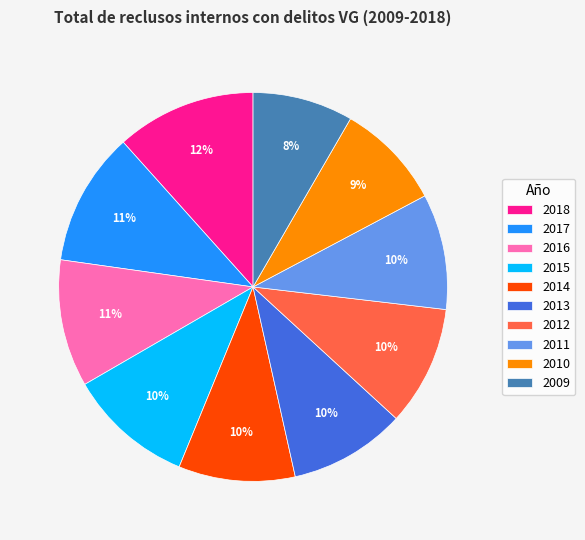

Does any single category account for the majority?

No